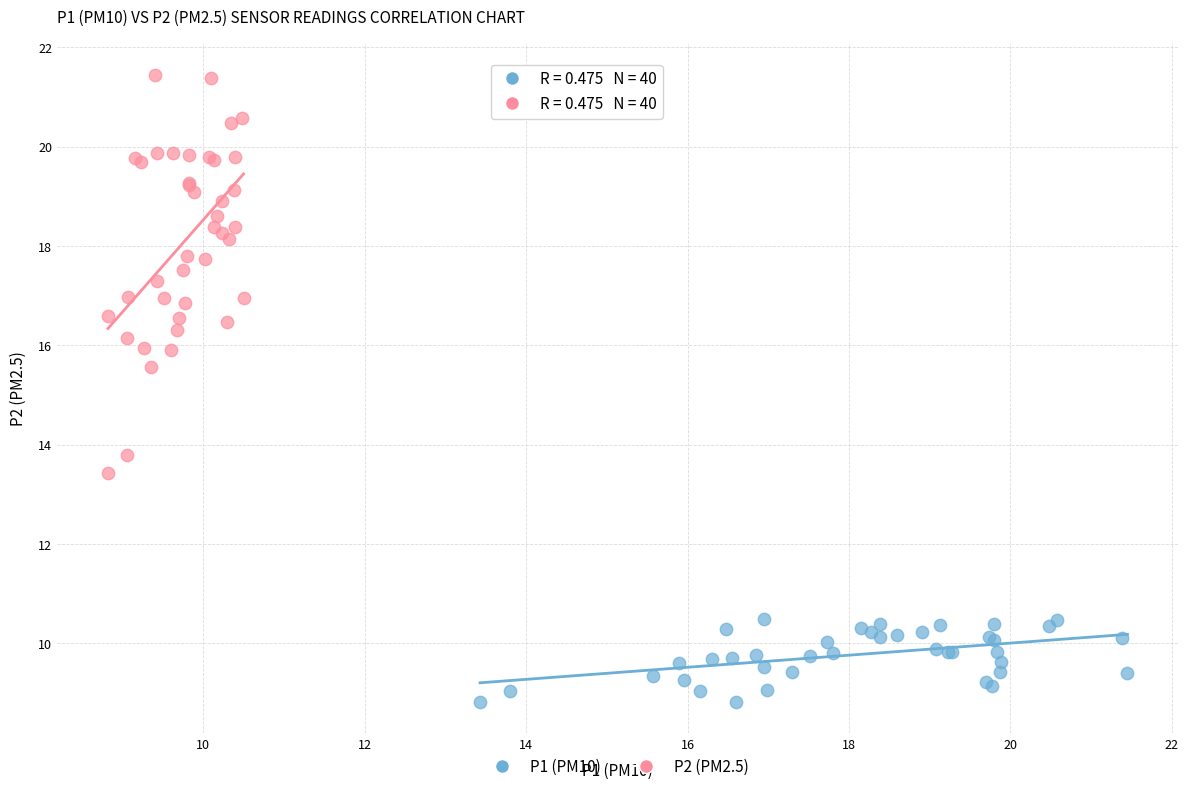

Which series contains the lowest Y value?

P1 (PM10)